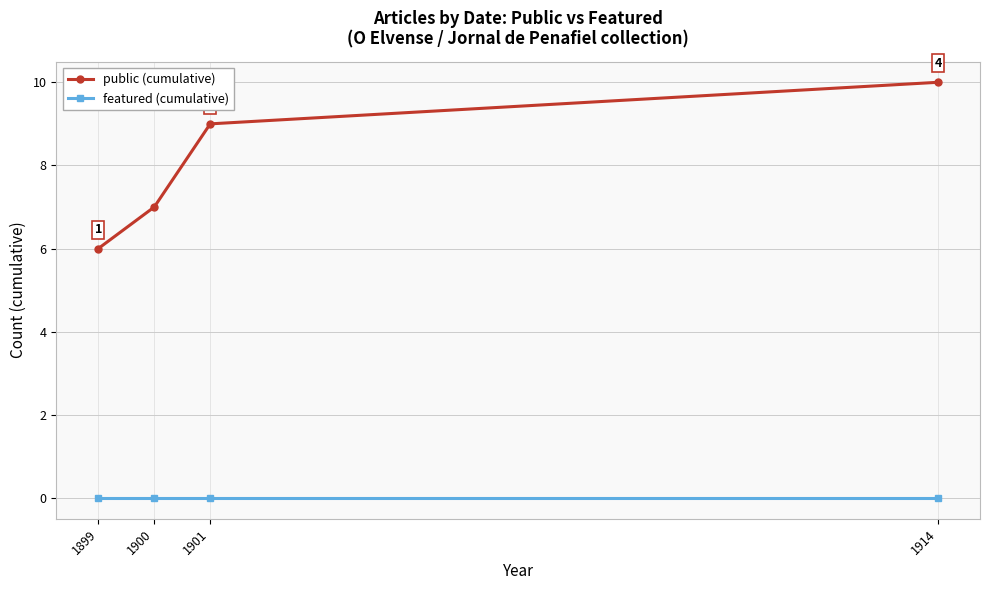

At 1901, list the series in order from smallest to largest.

featured (cumulative), public (cumulative)